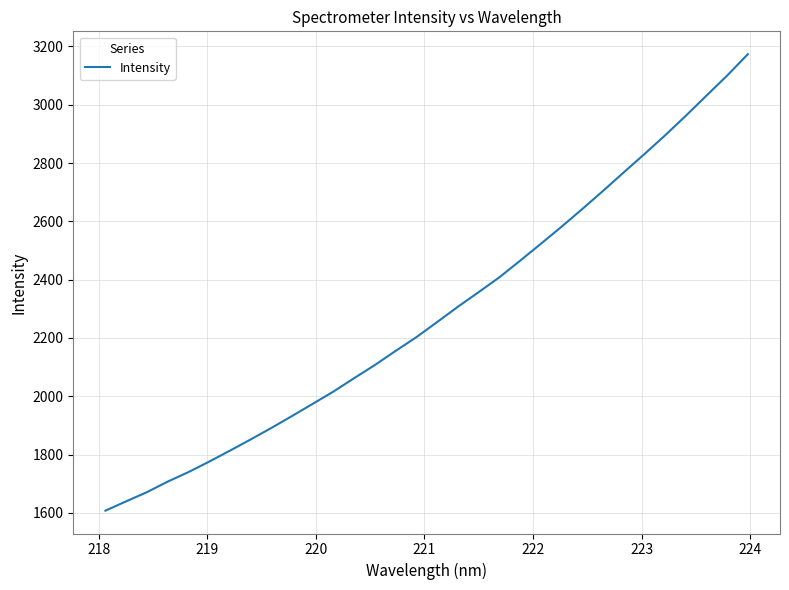

What is the minimum value shown in the chart?

1607.3